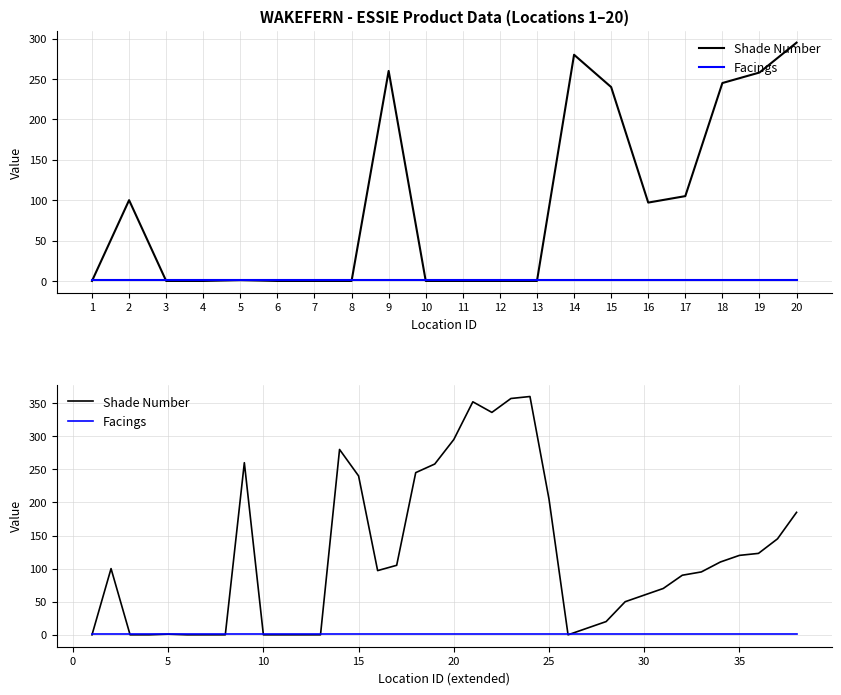

True or false: Shade Number and Facings cross at least once.

True